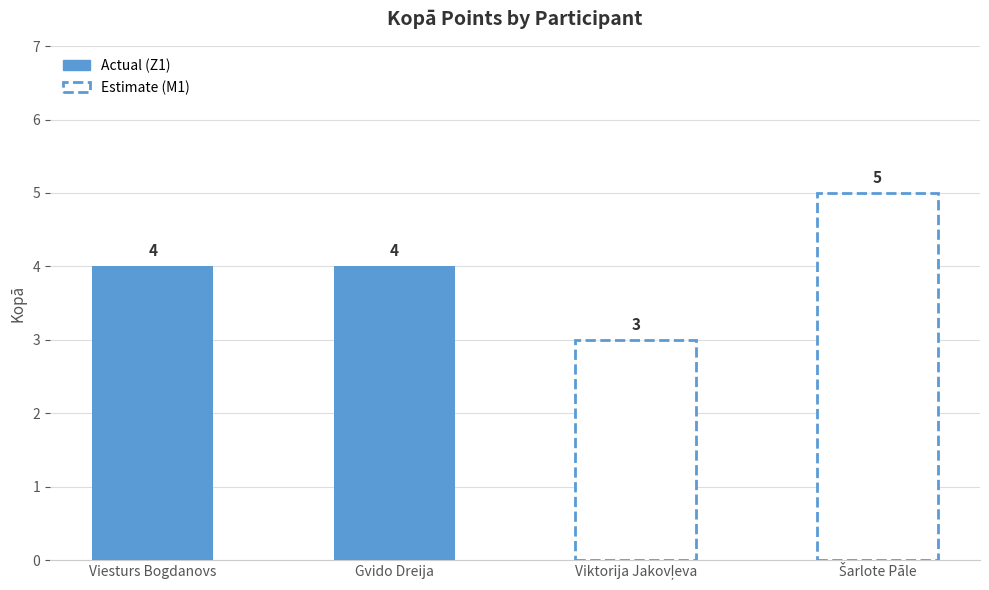

What position from the right is Gvido Dreija?

3